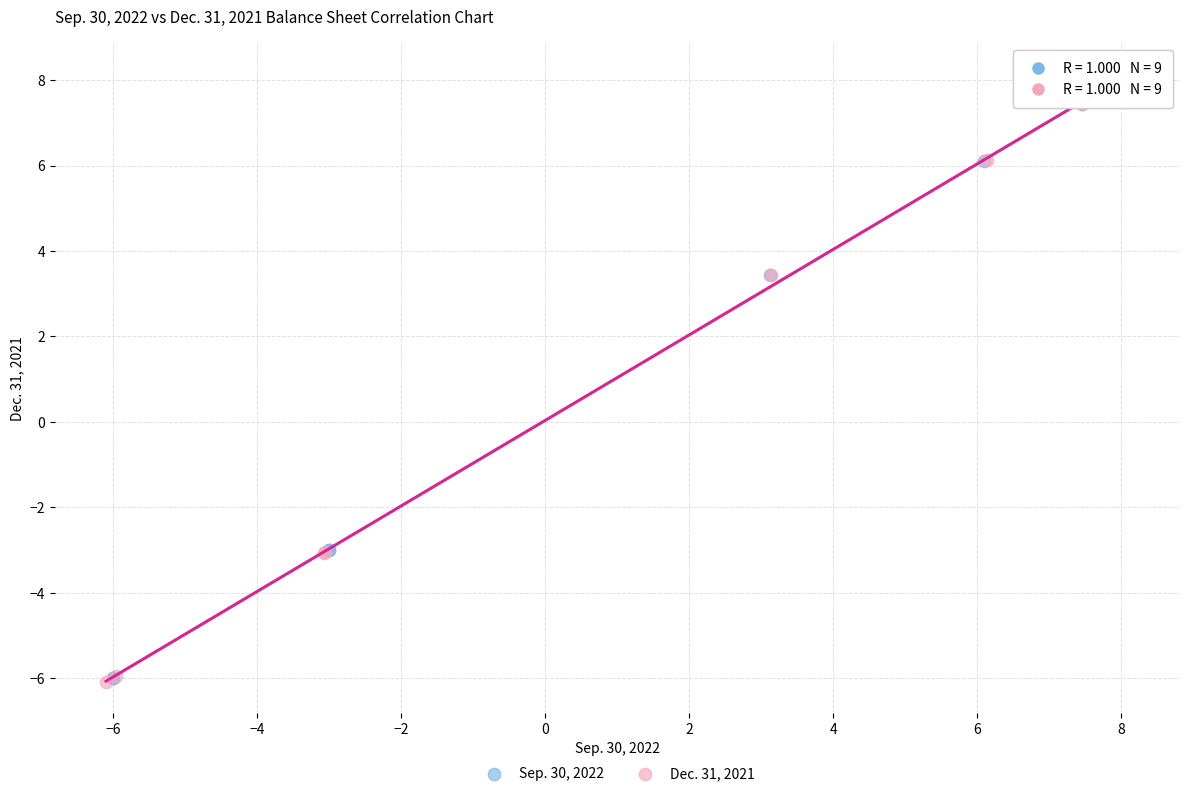

What are all the series names shown in the legend?

Sep. 30, 2022, Dec. 31, 2021